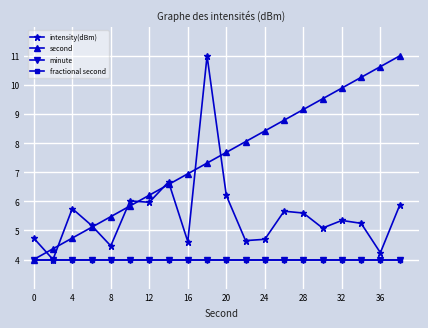

What is the smallest value displayed?

4.0